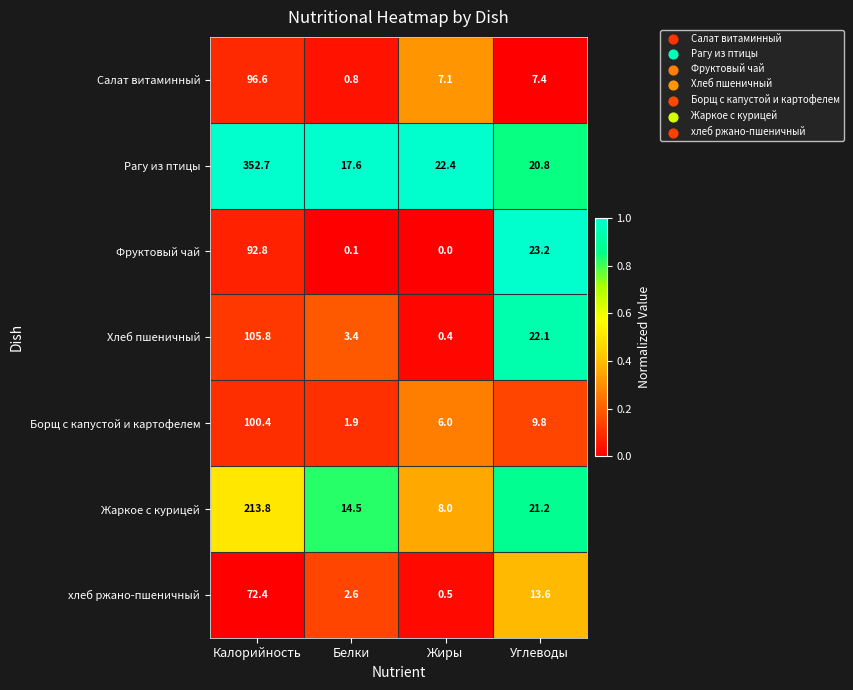

What is the sum of all Борщ с капустой и картофелем values?

118.1